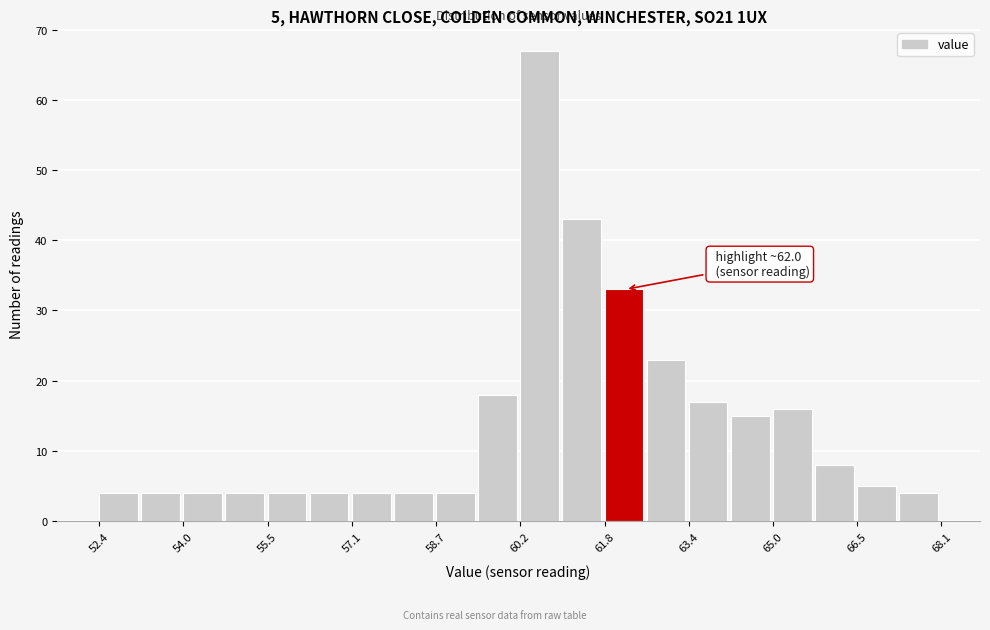

Around what value on the x-axis is the tallest bar? Give the approximate position of its centre, as read against the axis.

60.6